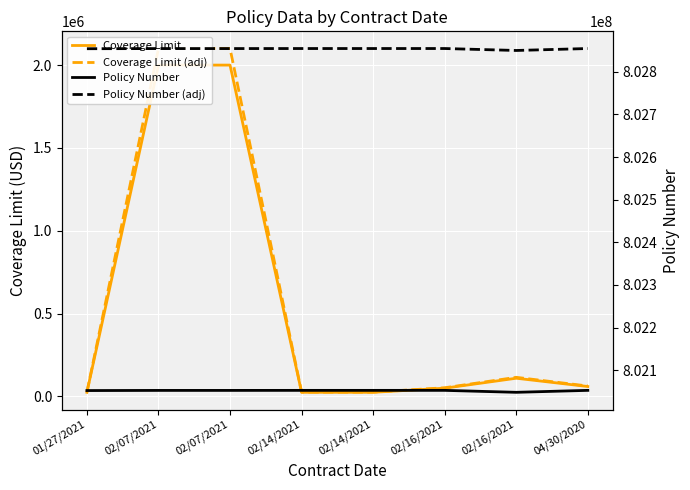

What value does the Policy Number series have at 02/16/2021?

802048031.0